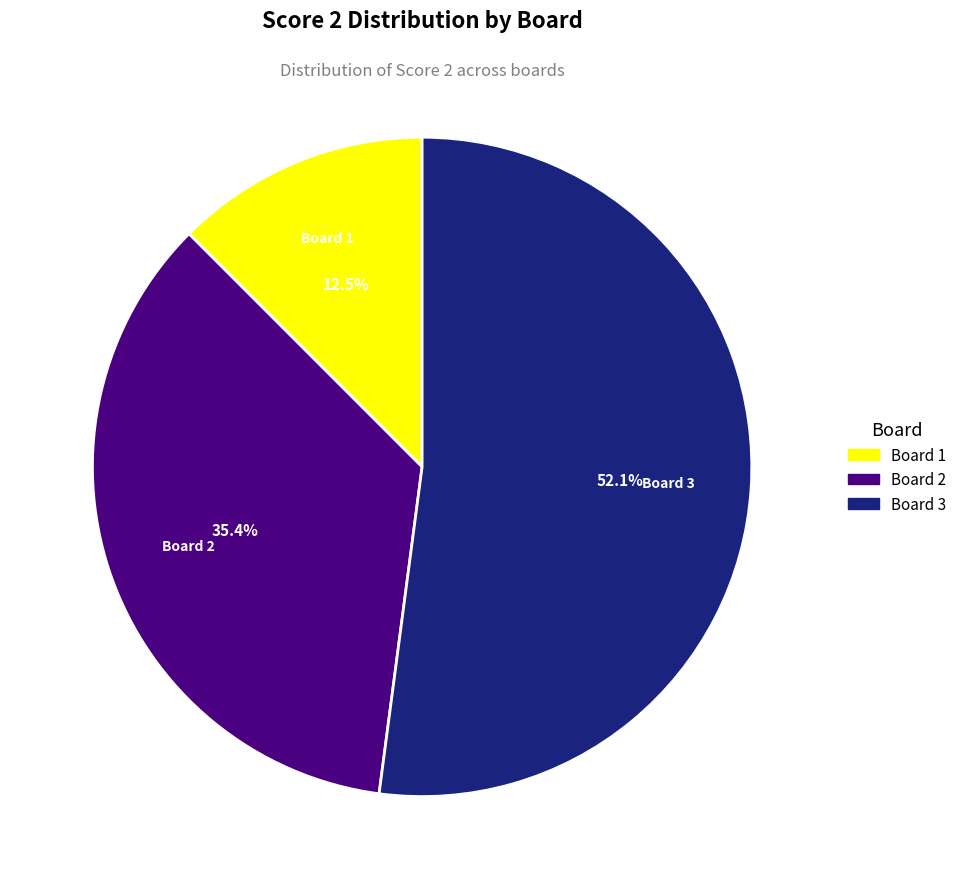

The Board 3 slice represents 59% of the pie. True or false?

False